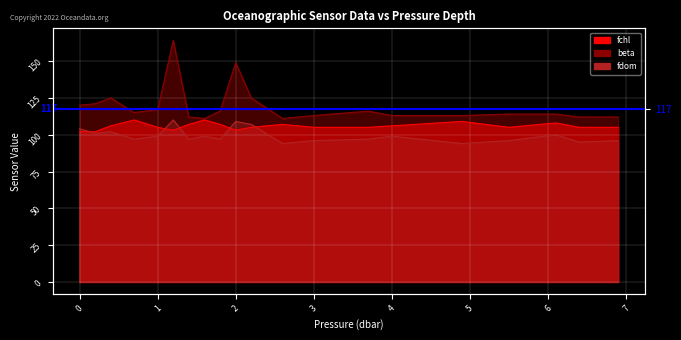

What is the maximum value for fdom?

110